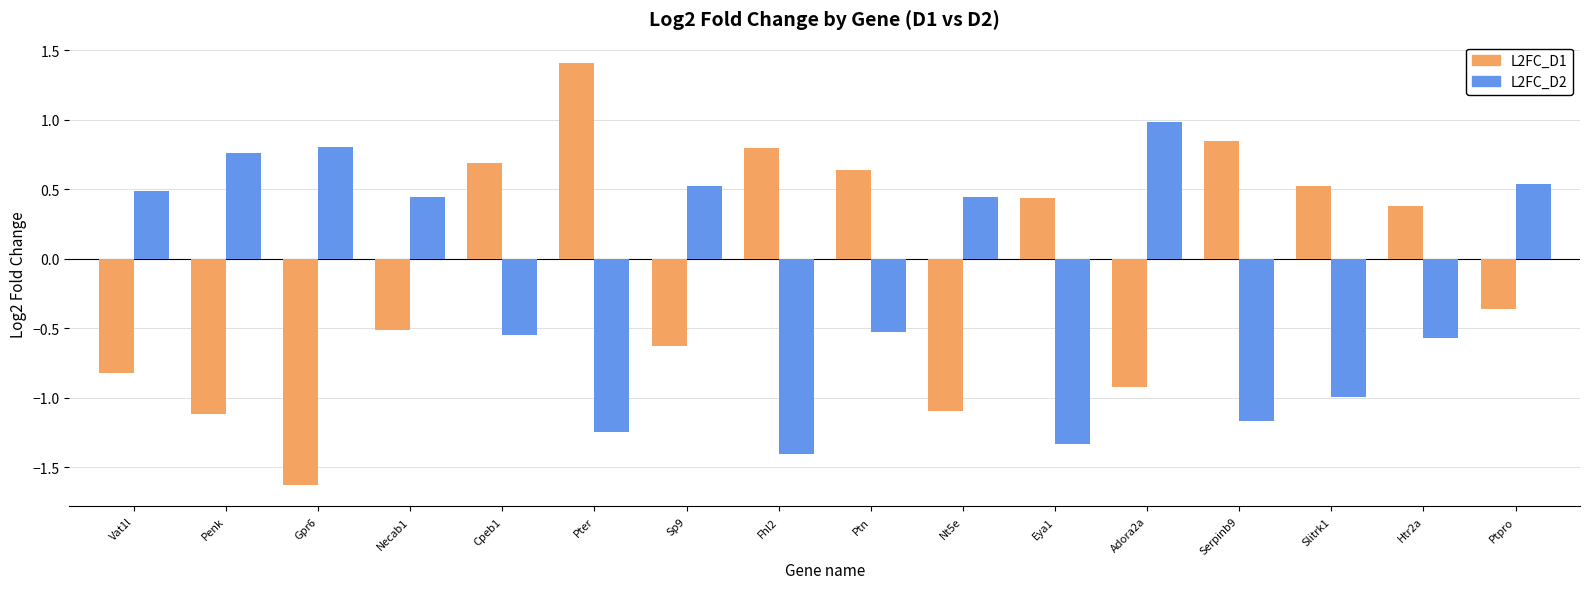

What is the sum of all L2FC_D2 values?

-2.8